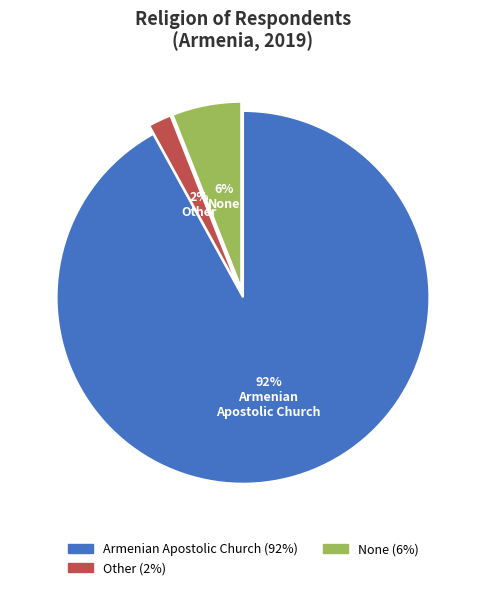

Is there a majority slice in this chart?

Yes